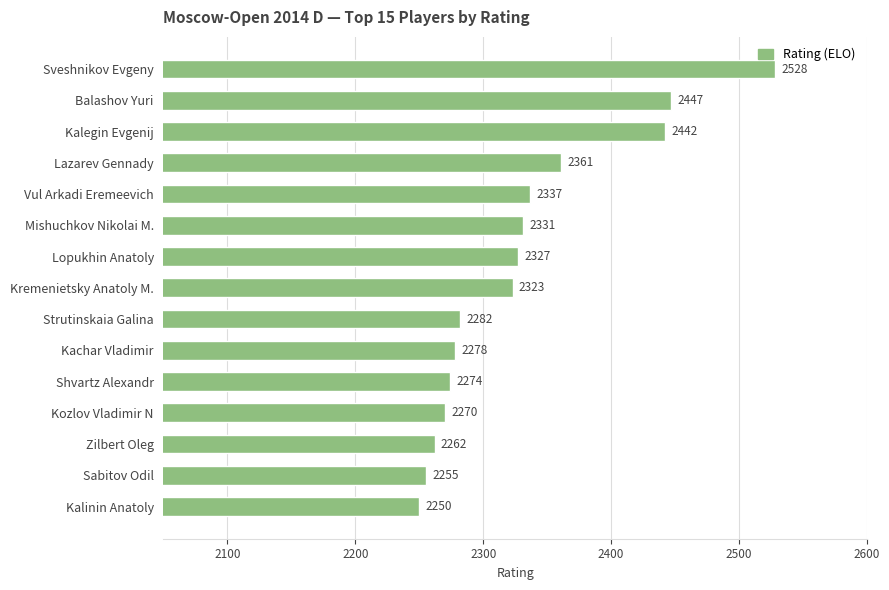

List the labels in order of value, smallest first.

Kalinin Anatoly, Sabitov Odil, Zilbert Oleg, Kozlov Vladimir N, Shvartz Alexandr, Kachar Vladimir, Strutinskaia Galina, Kremenietsky Anatoly M., Lopukhin Anatoly, Mishuchkov Nikolai M., Vul Arkadi Eremeevich, Lazarev Gennady, Kalegin Evgenij, Balashov Yuri, Sveshnikov Evgeny